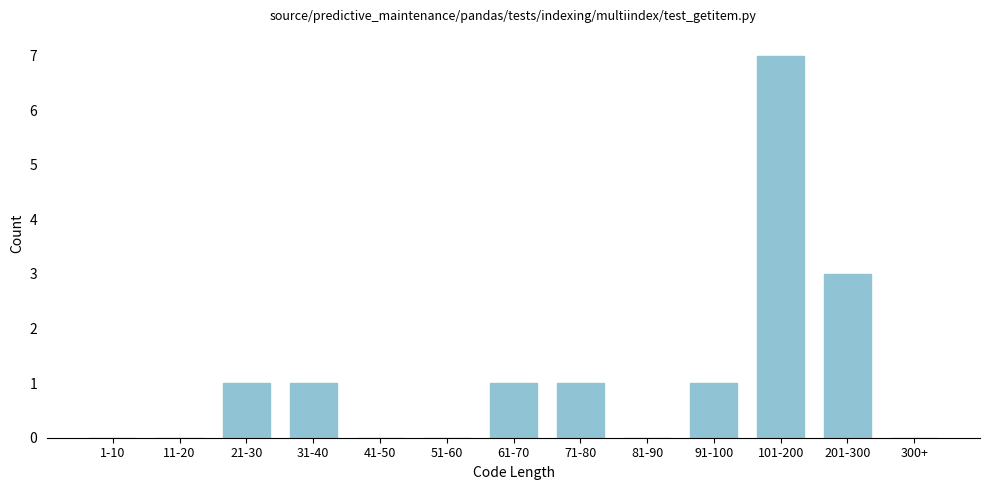

Reading left to right, what are all the values shown in this chart?

1-10=0	11-20=0	21-30=1	31-40=1	41-50=0	51-60=0	61-70=1	71-80=1	81-90=0	91-100=1	101-200=7	201-300=3	300+=0